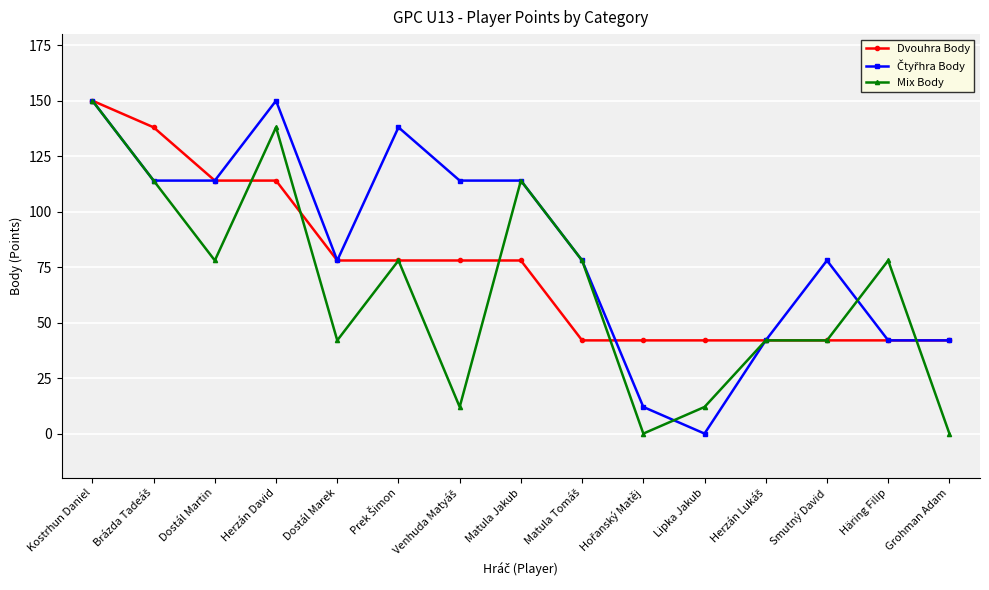

At how many categories does at least one series exceed 37?

15